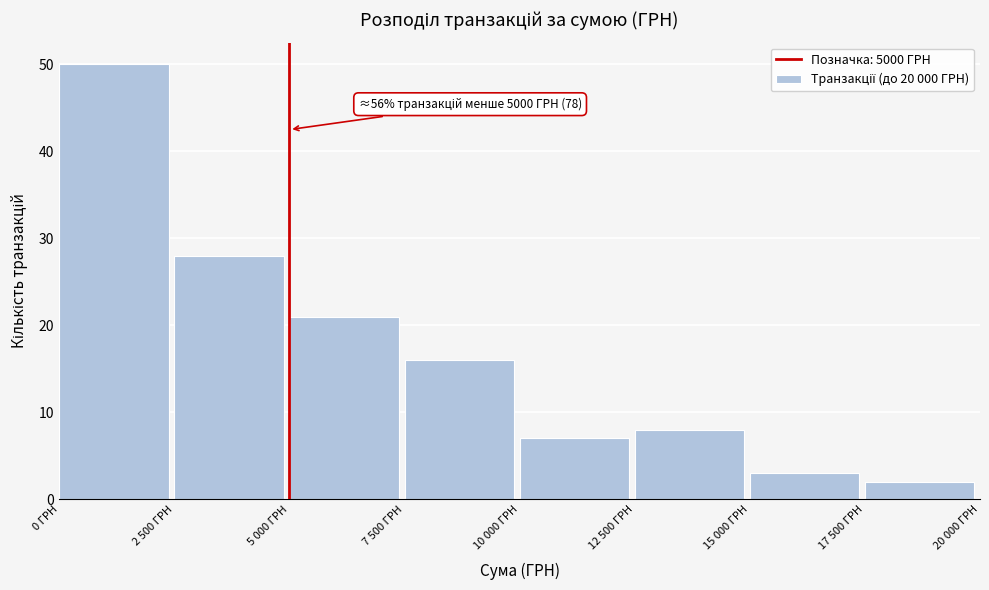

Reading right to left, extract all data points from this chart.

17 500 ГРН=2	15 000 ГРН=3	12 500 ГРН=8	10 000 ГРН=7	7 500 ГРН=16	5 000 ГРН=21	2 500 ГРН=28	0 ГРН=50